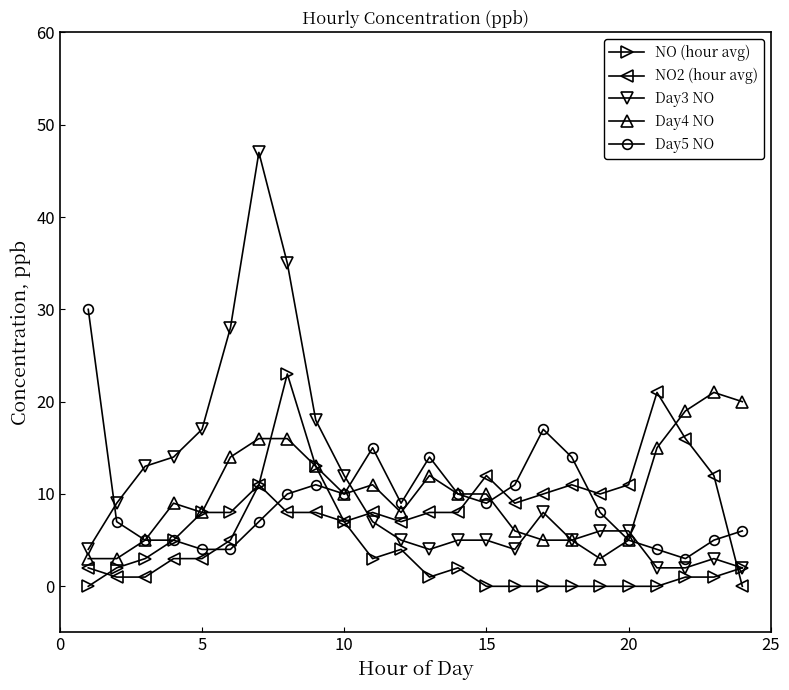

True or false: Day4 NO has more than 1 points higher than both neighbors.

True